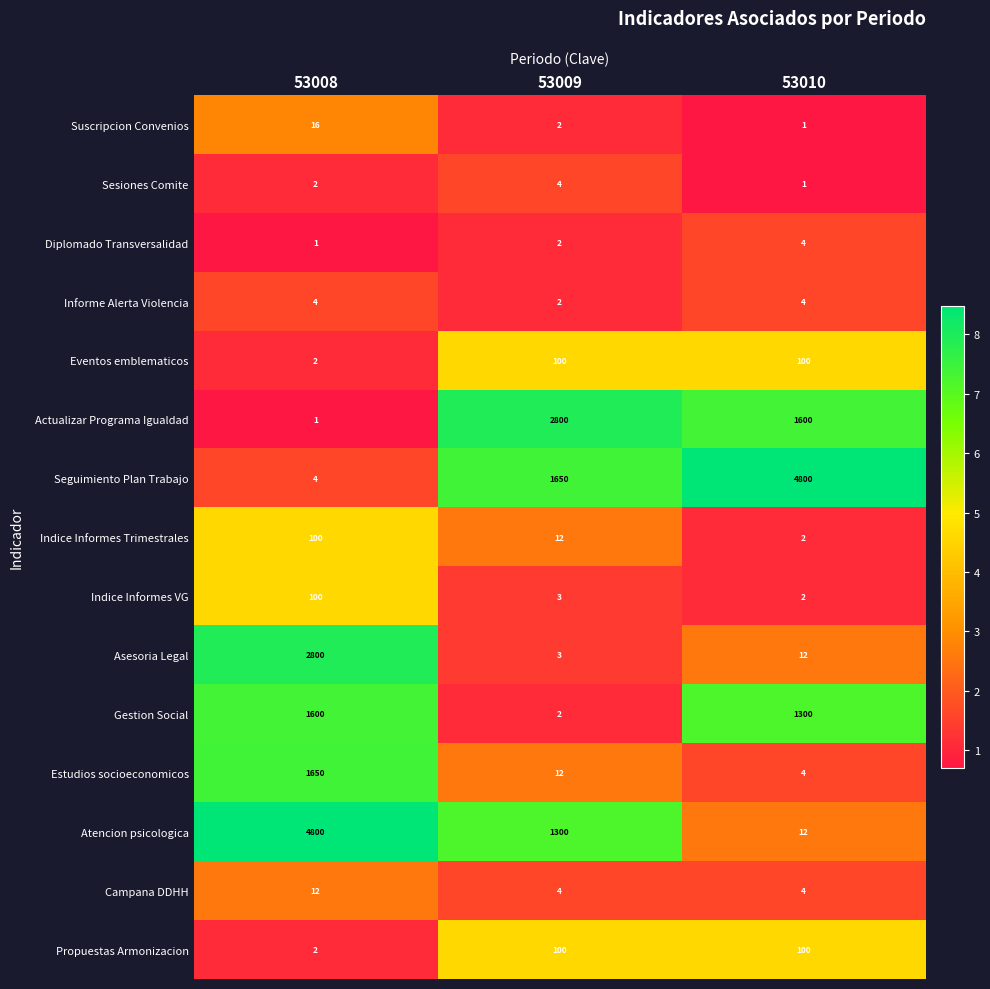

At which label is Sesiones Comite closest to 2?

53008